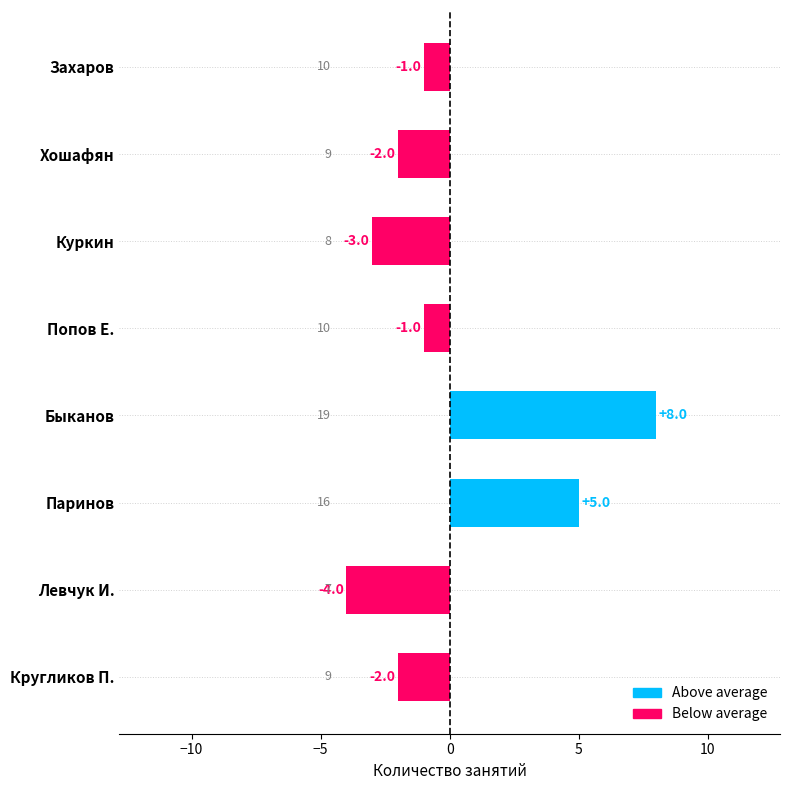

What is the change in value from Кругликов П. to Быканов?

+10